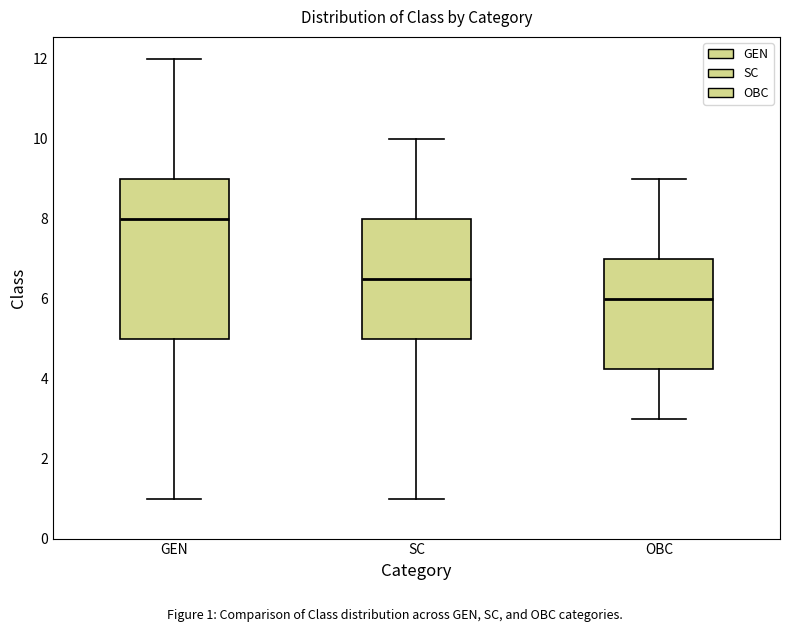

Which box is the tallest, from its lower edge to its upper edge?

GEN